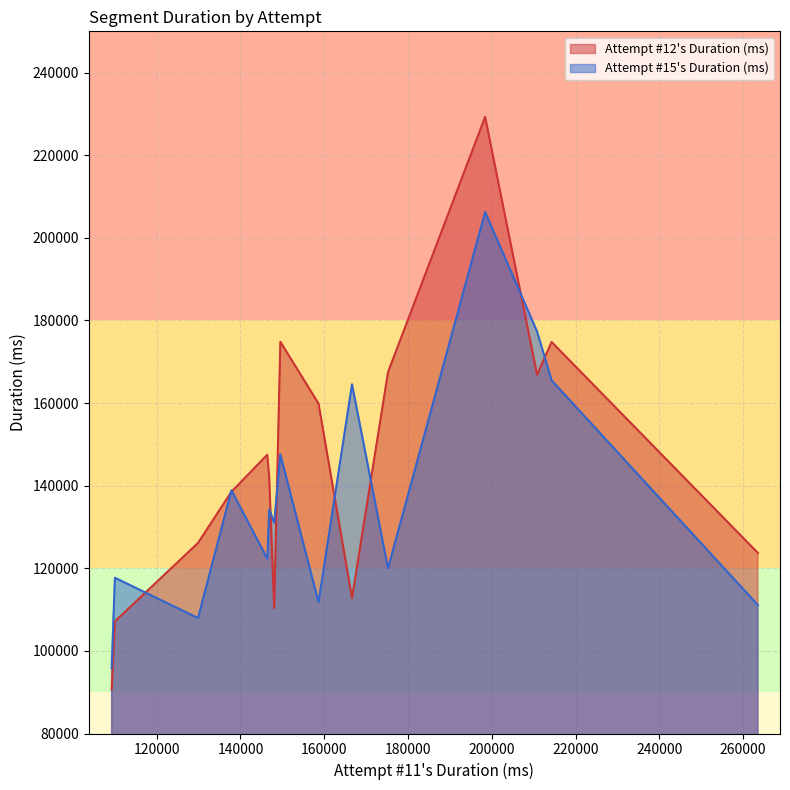

How many categories are shown in the chart?

15